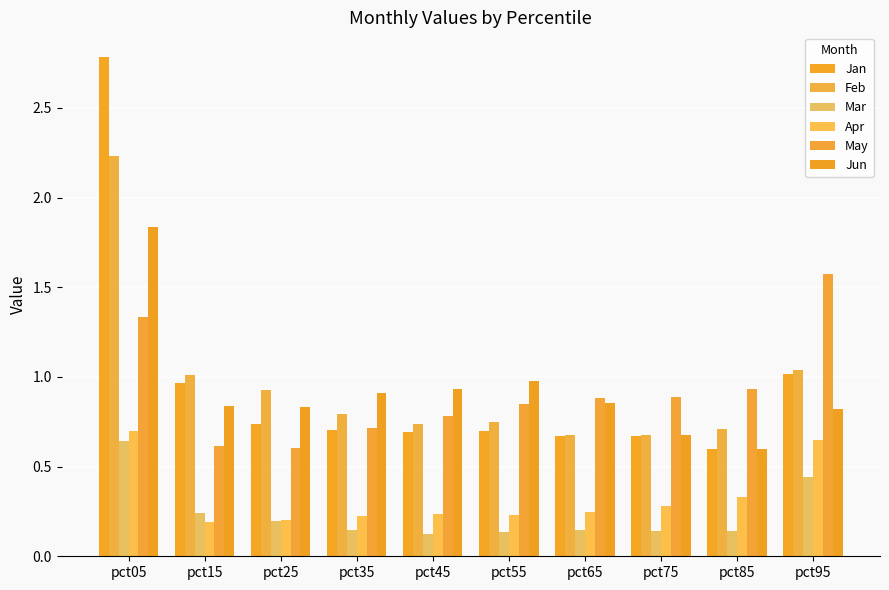

What is the sum of the May values at pct75 and pct55?

1.7